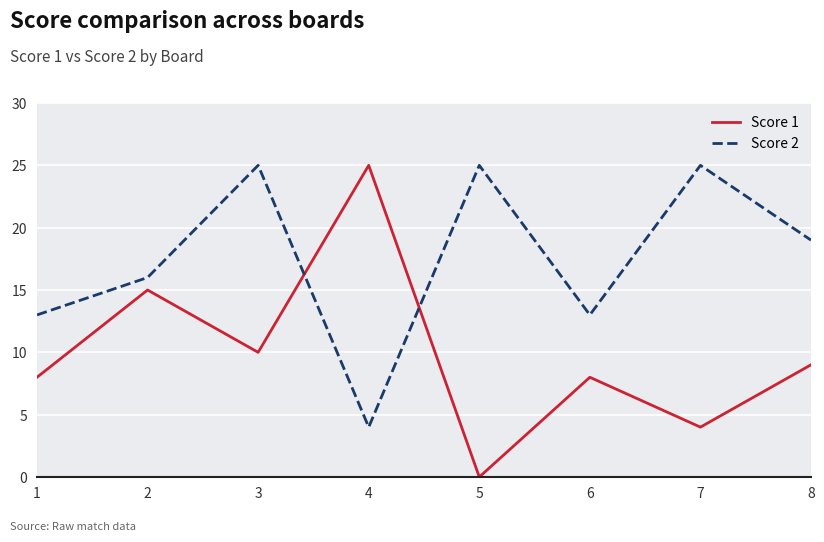

Which series has the largest total across all categories?

Score 2